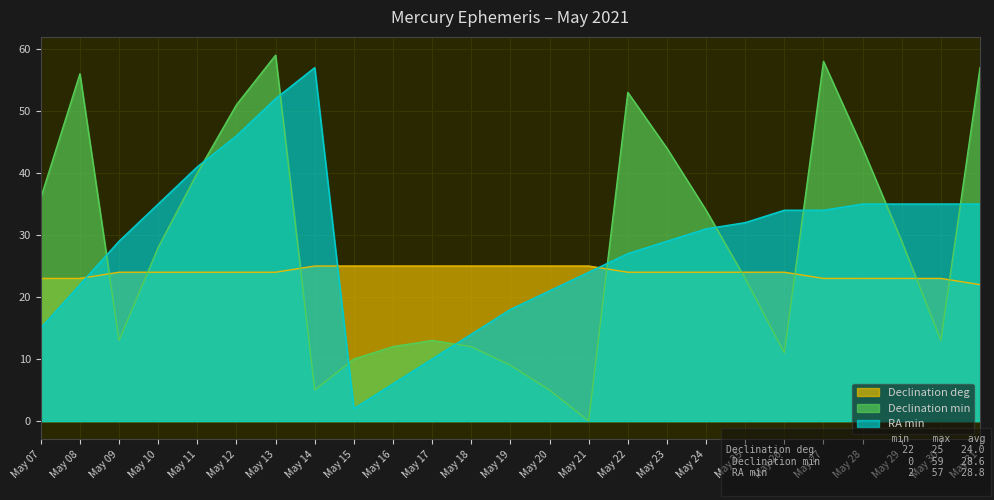

Reading left to right, list all the values displayed in this chart.

Declination deg: May 07=23	May 08=23	May 09=24	May 10=24	May 11=24	May 12=24	May 13=24	May 14=25	May 15=25	May 16=25	May 17=25	May 18=25	May 19=25	May 20=25	May 21=25	May 22=24	May 23=24	May 24=24	May 25=24	May 26=24	May 27=23	May 28=23	May 29=23	May 30=23	May 31=22
Declination min: May 07=36	May 08=56	May 09=13	May 10=28	May 11=40	May 12=51	May 13=59	May 14=5	May 15=10	May 16=12	May 17=13	May 18=12	May 19=9	May 20=5	May 21=0	May 22=53	May 23=44	May 24=34	May 25=23	May 26=11	May 27=58	May 28=44	May 29=29	May 30=13	May 31=57
RA min: May 07=15	May 08=22	May 09=29	May 10=35	May 11=41	May 12=46	May 13=52	May 14=57	May 15=2	May 16=6	May 17=10	May 18=14	May 19=18	May 20=21	May 21=24	May 22=27	May 23=29	May 24=31	May 25=32	May 26=34	May 27=34	May 28=35	May 29=35	May 30=35	May 31=35